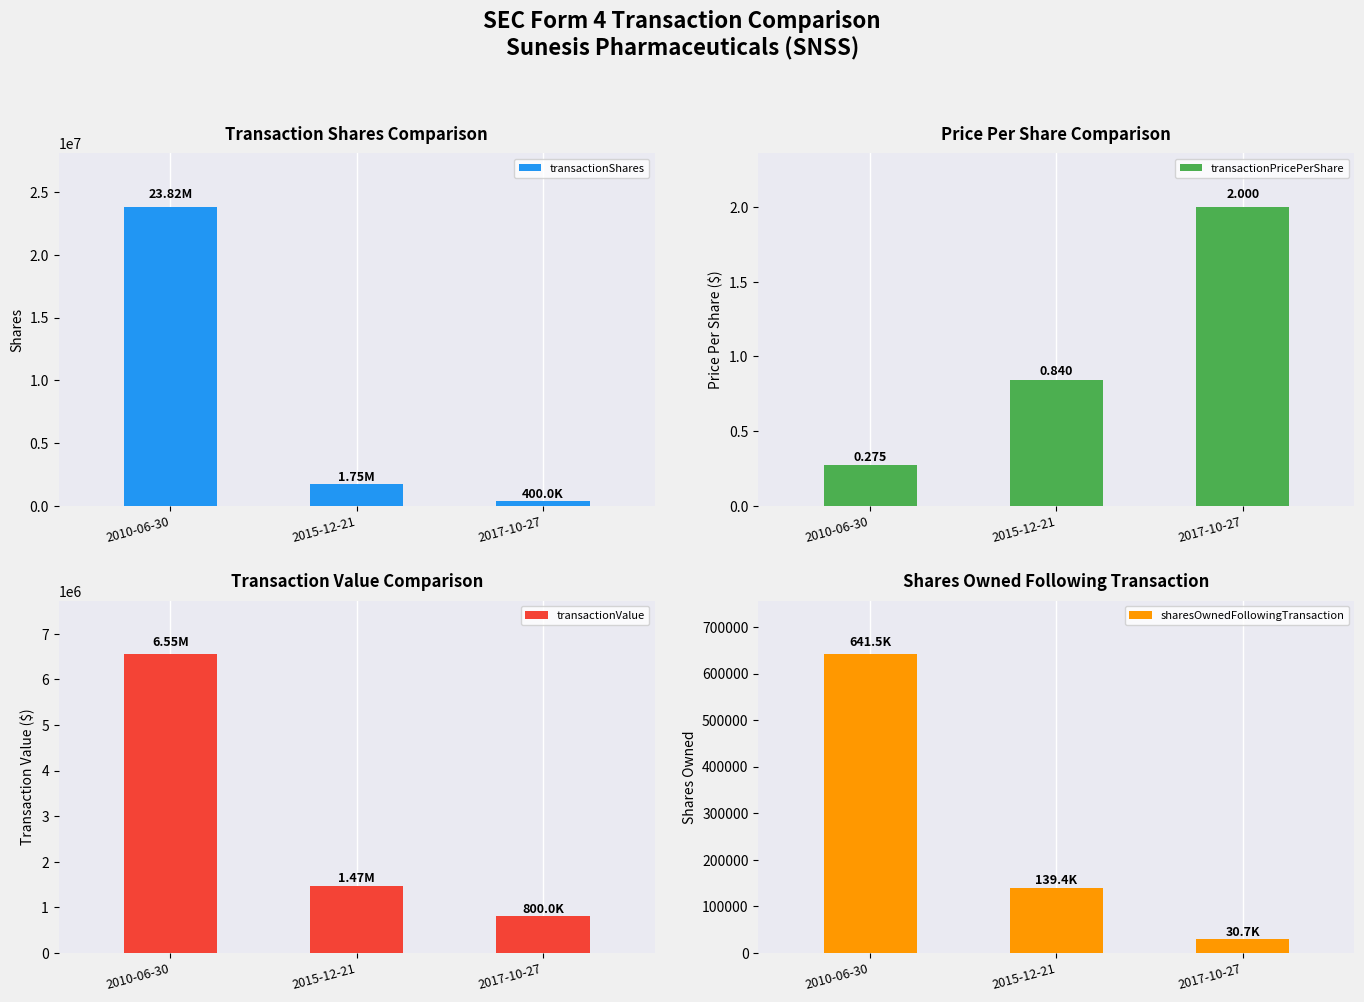

Reading right to left, extract all data points from this chart.

transactionShares: 2017-10-27=400000.0	2015-12-21=1750000.0	2010-06-30=23824450.0
transactionPricePerShare: 2017-10-27=2.0	2015-12-21=0.8	2010-06-30=0.3
transactionValue: 2017-10-27=800000.0	2015-12-21=1470000.0	2010-06-30=6551724.0
sharesOwnedFollowingTransaction: 2017-10-27=30708.0	2015-12-21=139374.0	2010-06-30=641507.0